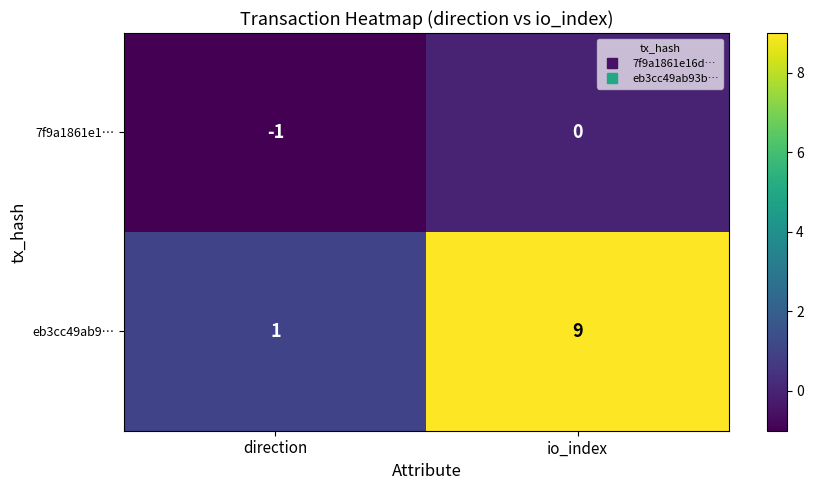

How many distinct data groups are displayed?

2